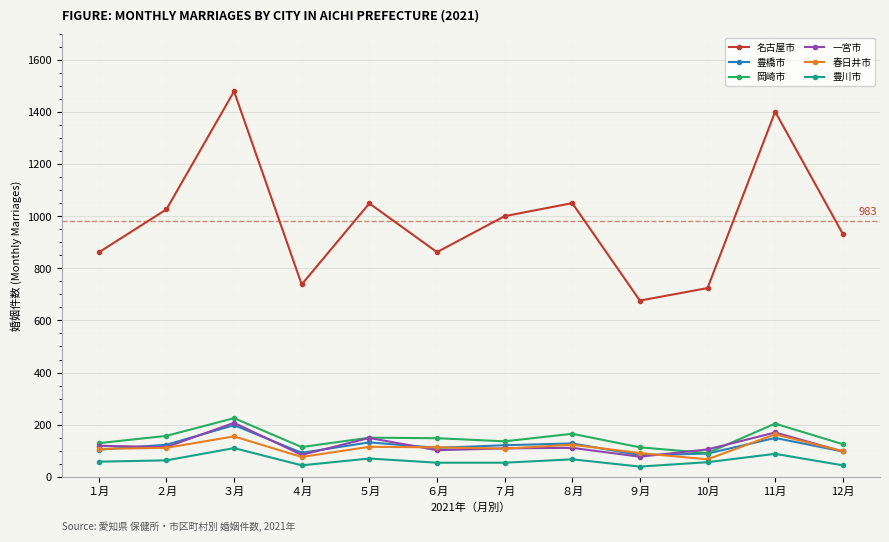

What is the label of the 12th point from the left?

12月